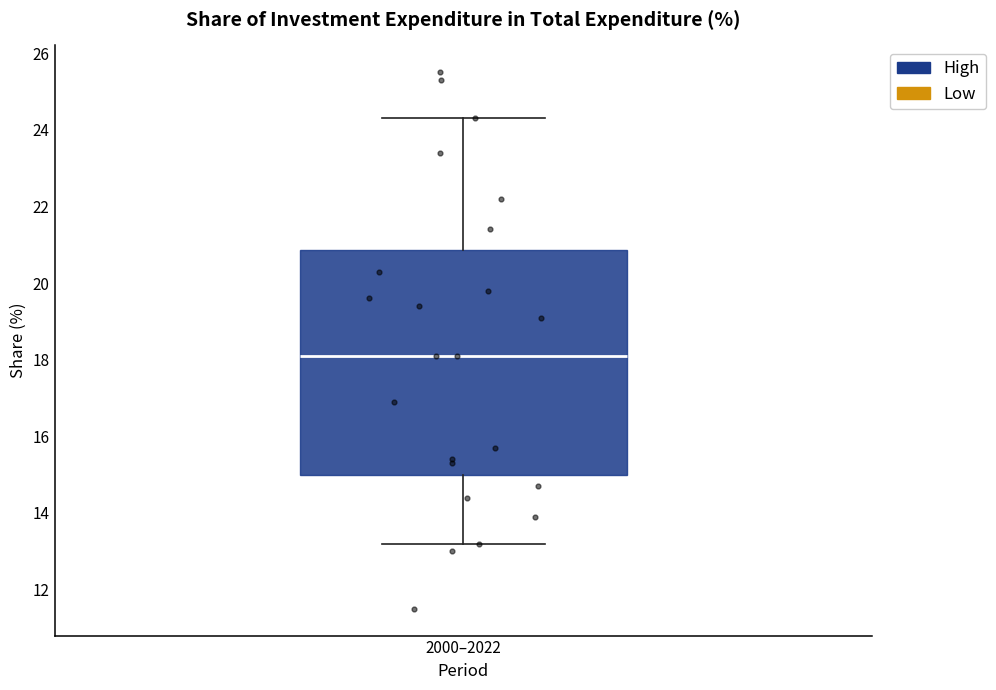

Where does the lower whisker of the box for 2000–2022 end on the y-axis? The values are not printed on the chart, so give them approximately, as read against the axis.

13.2